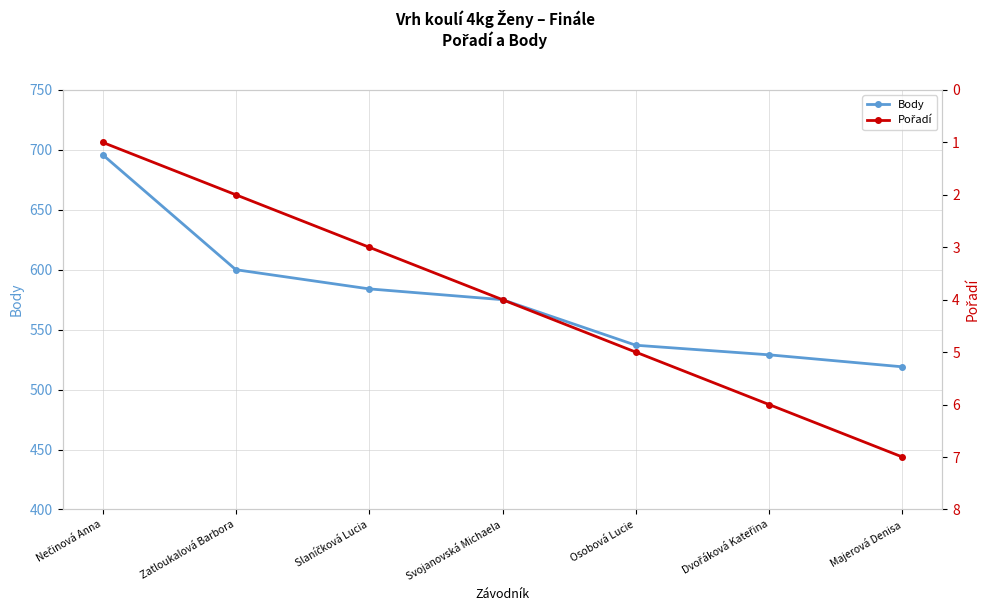

True or false: Body and Pořadí cross at least once.

False